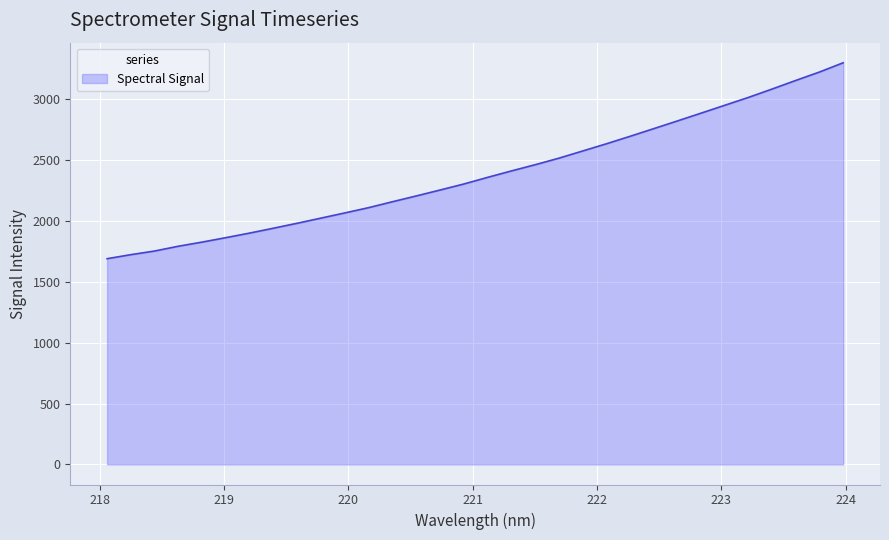

What is the minimum value shown in the chart?

1690.3